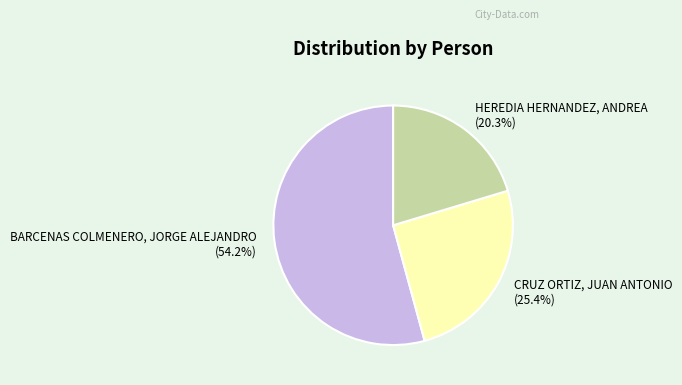

How many slices are in this pie chart?

3